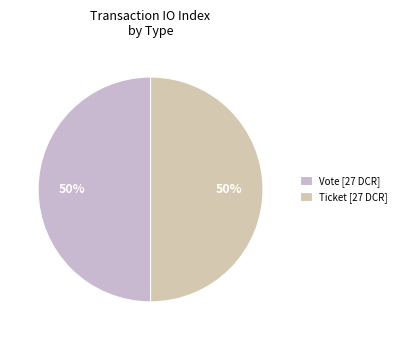

How many segments does this pie chart have?

2